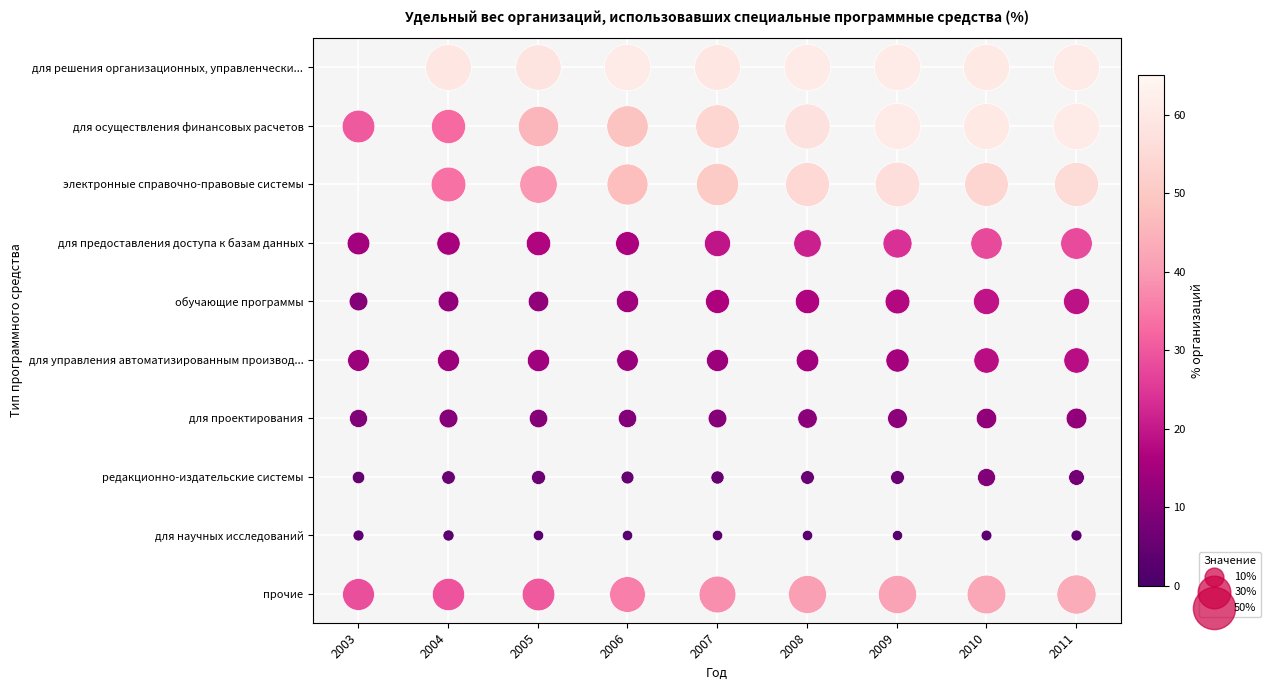

Which category has the lowest value across all series?

2003